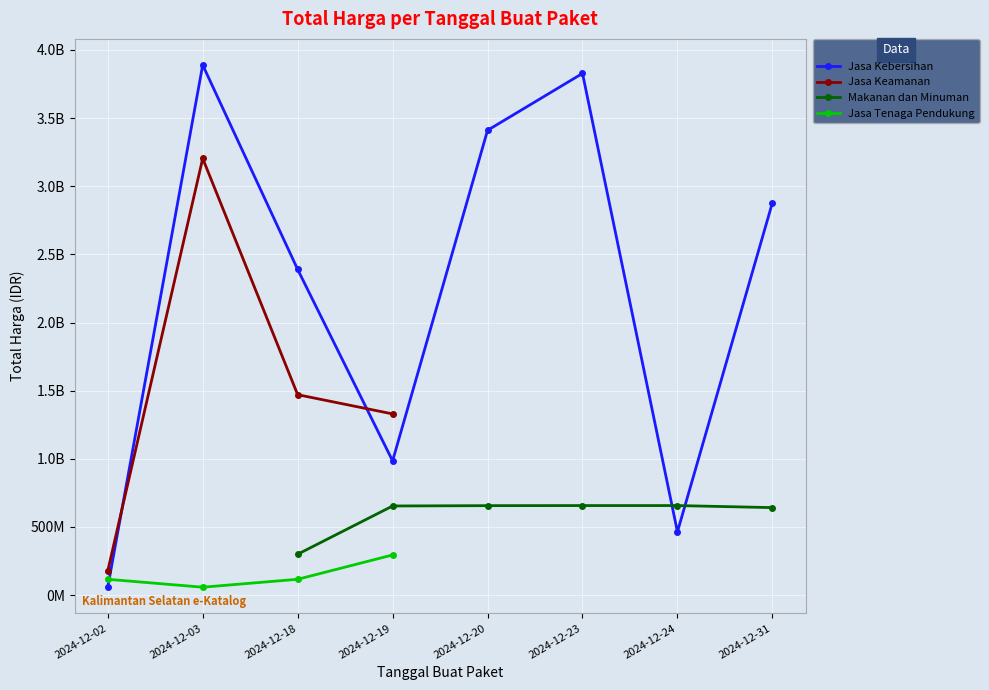

What is the maximum value for Jasa Tenaga Pendukung?

294713880.0